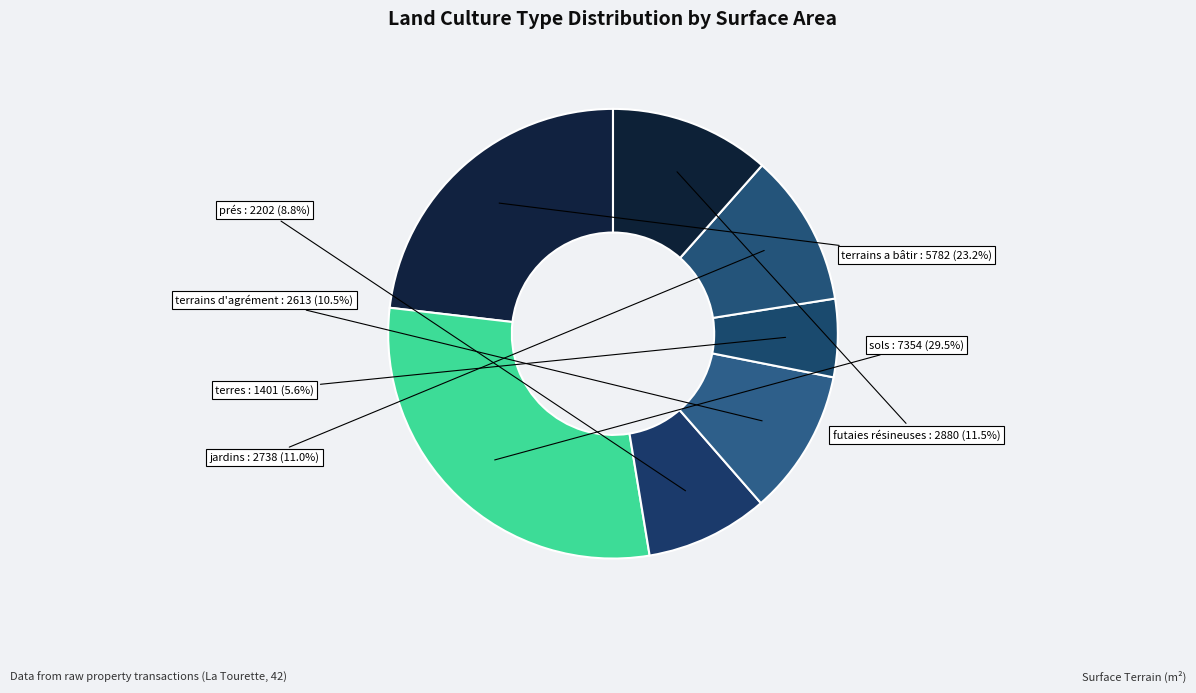

Which has a higher value, terrains a bâtir or sols?

sols